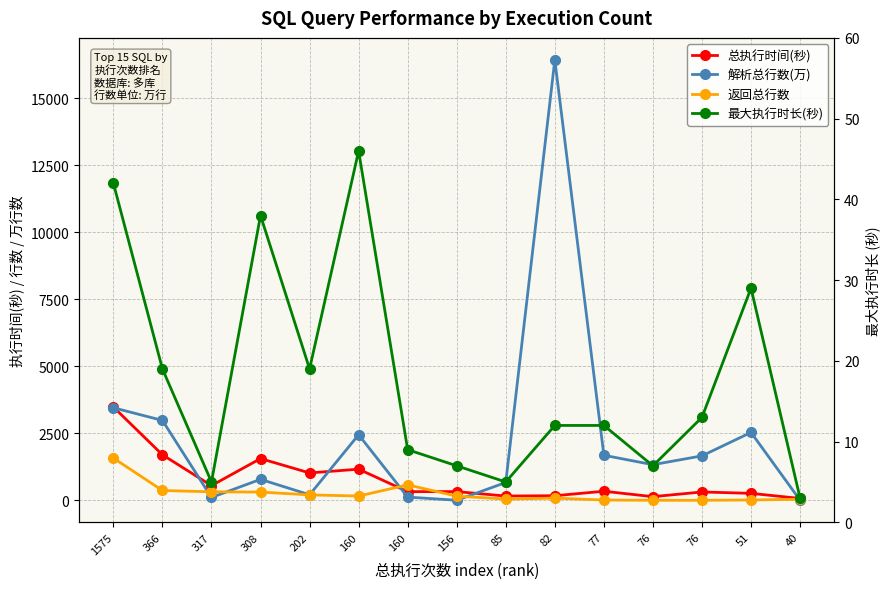

How many distinct data groups are displayed?

4